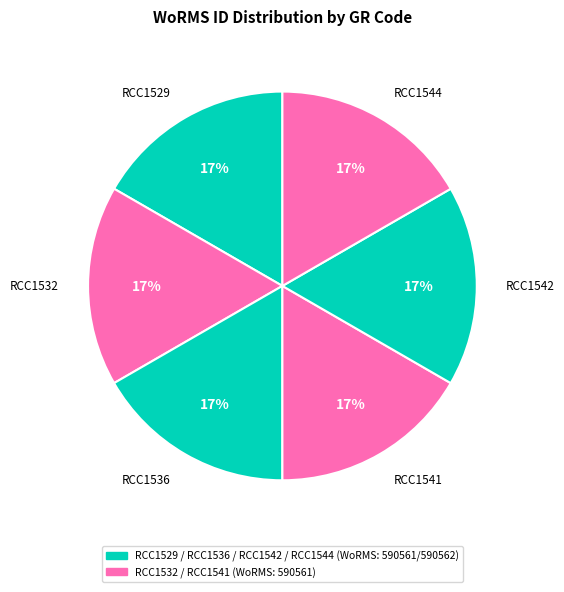

Does any single category account for the majority?

No